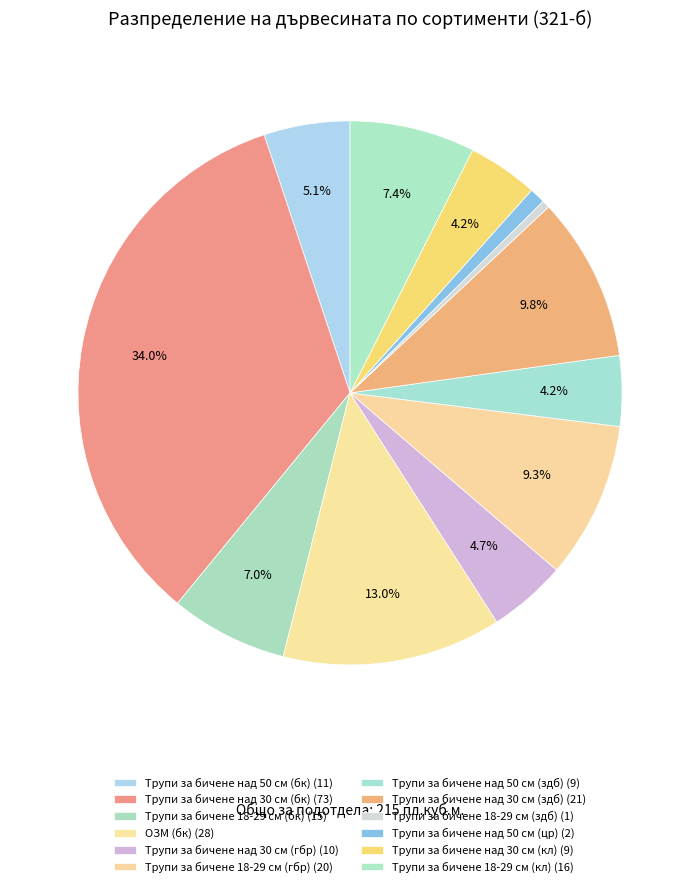

What is the change in value from Трупи за бичене над 50 см (бк) to Трупи за бичене 18-29 см (кл)?

+5